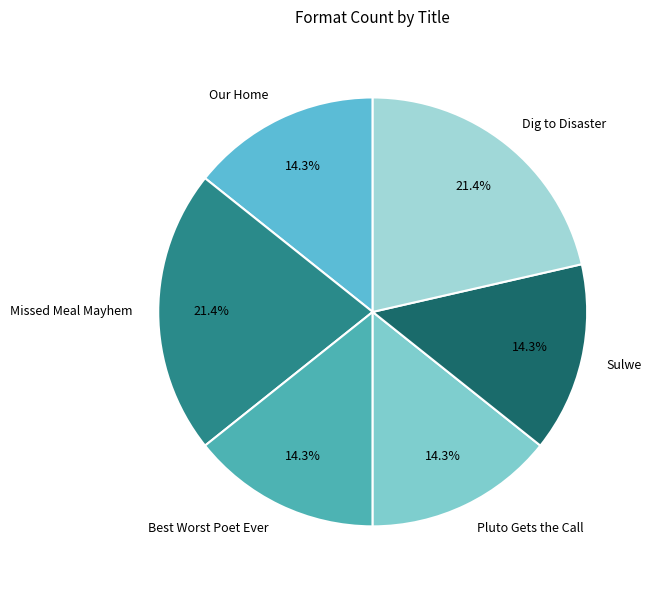

Is it true that Sulwe is 1% of the pie?

False